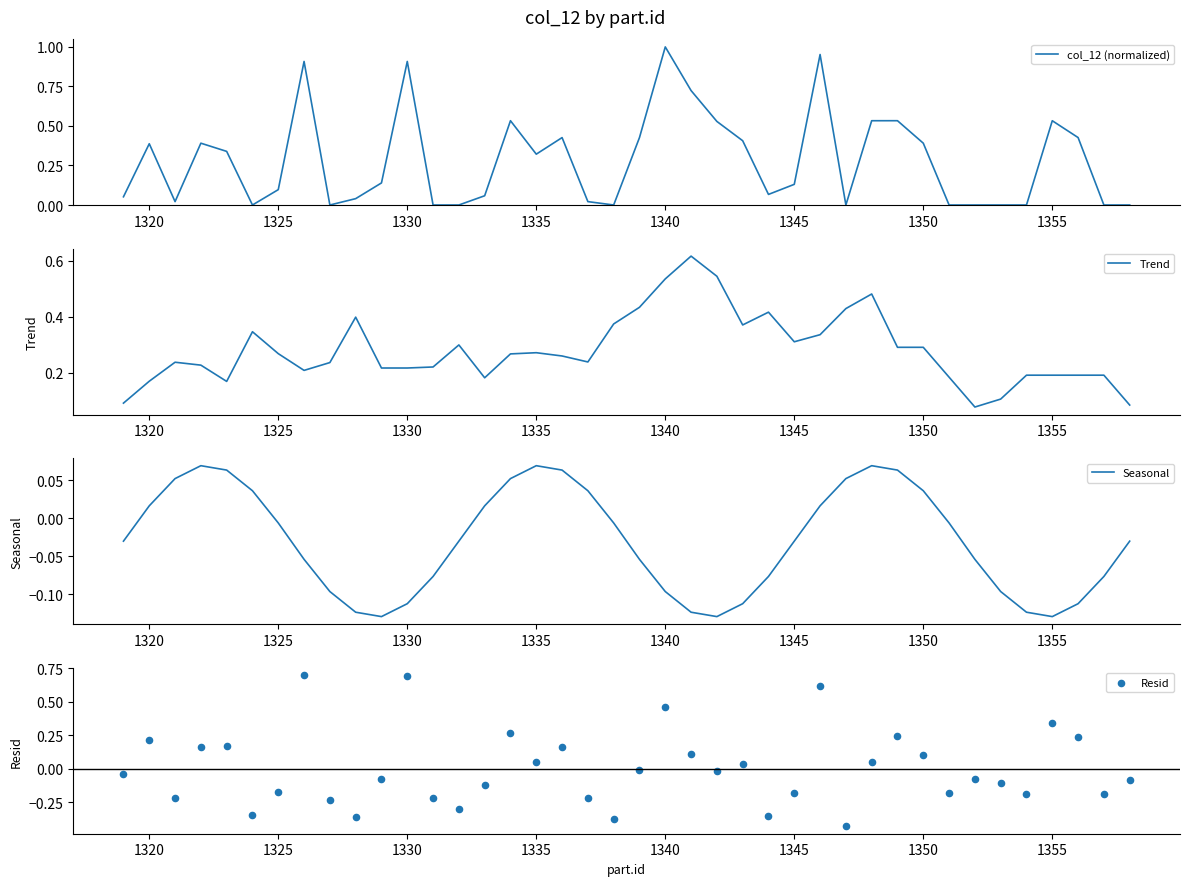

Is the value of Trend at 1330 greater than the value of col_12 (normalized) at 17?

No